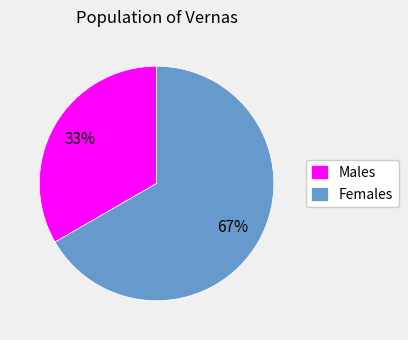

Is it true that Females is 67% of the pie?

True